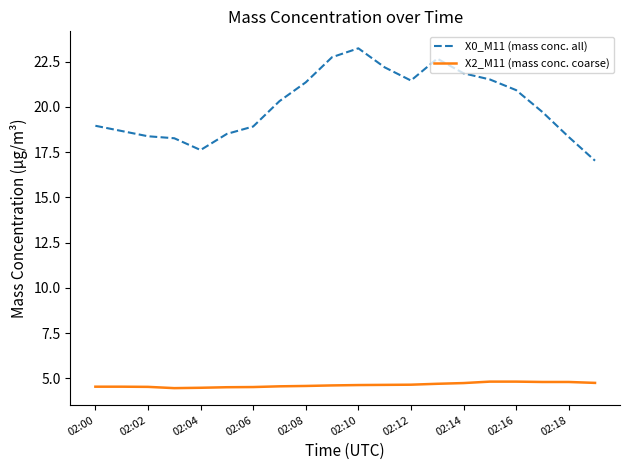

Which series has the largest range (max minus min)?

X0_M11 (mass conc. all)